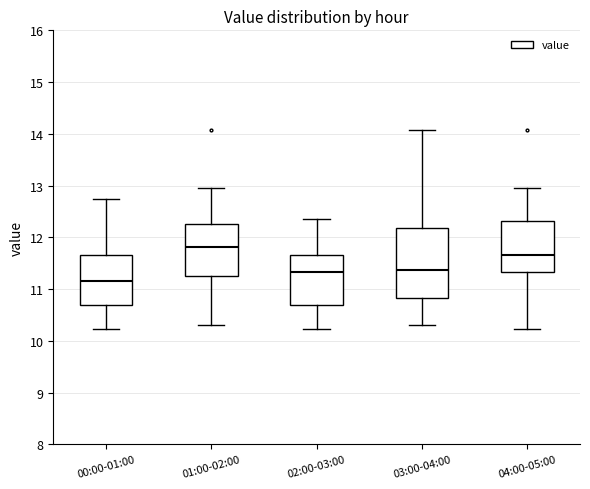

Reading left to right, read every box against the y-axis: the position of its median line, the range the box covers, and the ends of its whiskers. The values are not printed on the chart, so give them approximately, as read against the axis.

00:00-01:00: median 11.2, box 10.7 to 11.7, whiskers 10.2 to 12.8
01:00-02:00: median 11.8, box 11.3 to 12.3, whiskers 10.3 to 13.0
02:00-03:00: median 11.3, box 10.7 to 11.7, whiskers 10.2 to 12.4
03:00-04:00: median 11.4, box 10.8 to 12.2, whiskers 10.3 to 14.1
04:00-05:00: median 11.7, box 11.3 to 12.3, whiskers 10.2 to 13.0